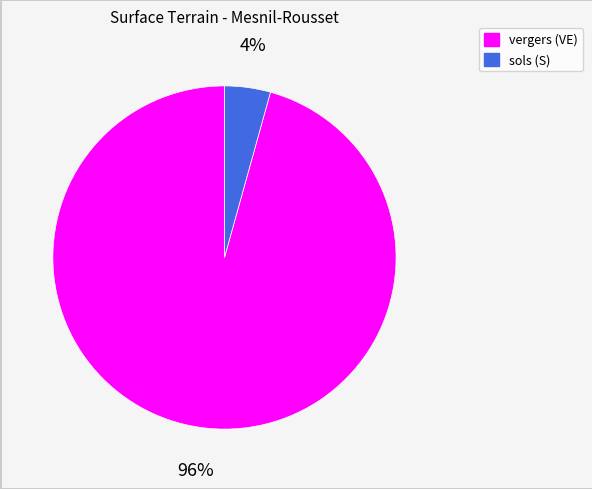

To the nearest percent, what is the average slice percentage?

50%